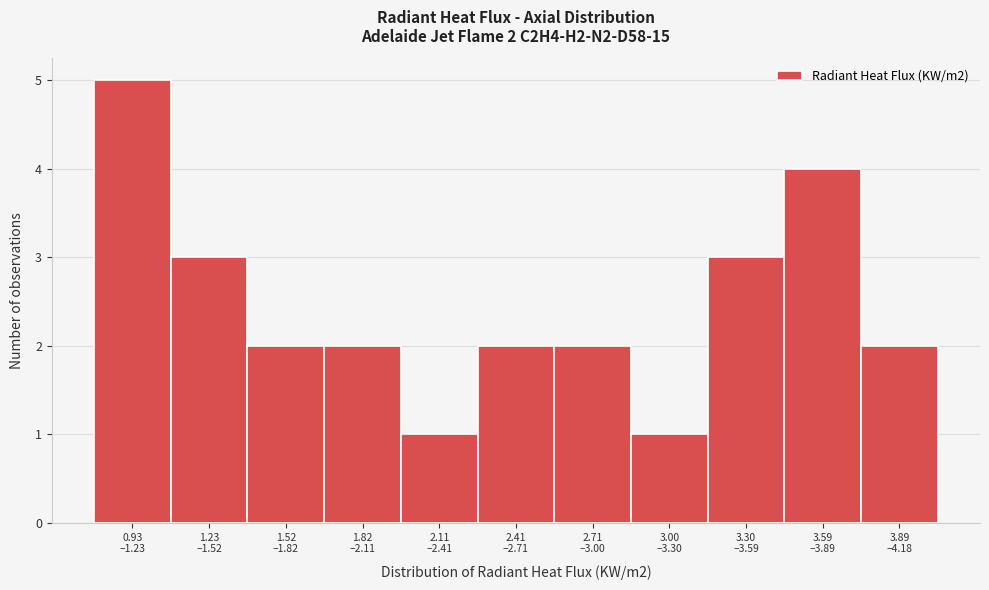

Reading right to left, extract all data points from this chart.

2	4	3	1	2	2	1	2	2	3	5